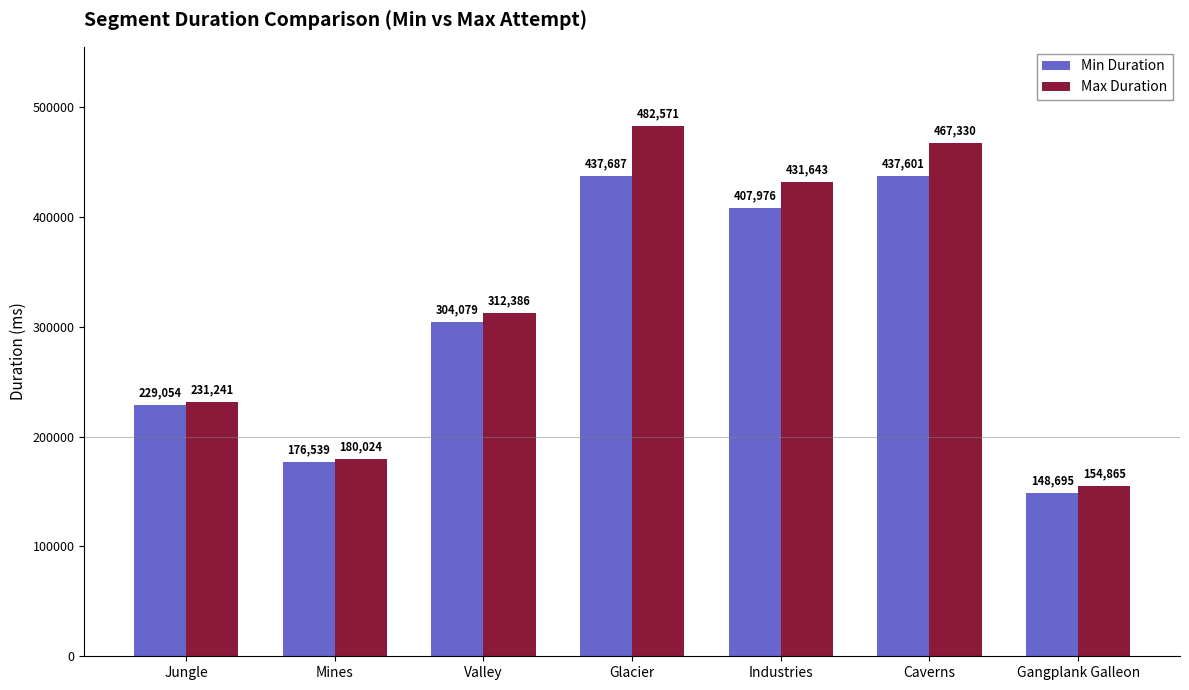

At how many categories does at least one series exceed 385508?

3